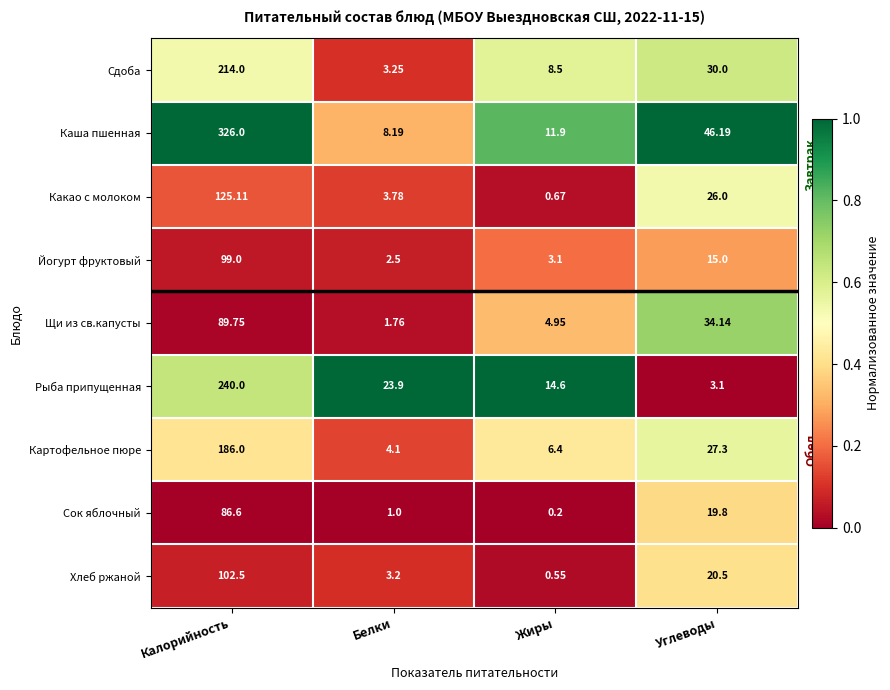

Which series has the largest range (max minus min)?

Каша пшенная